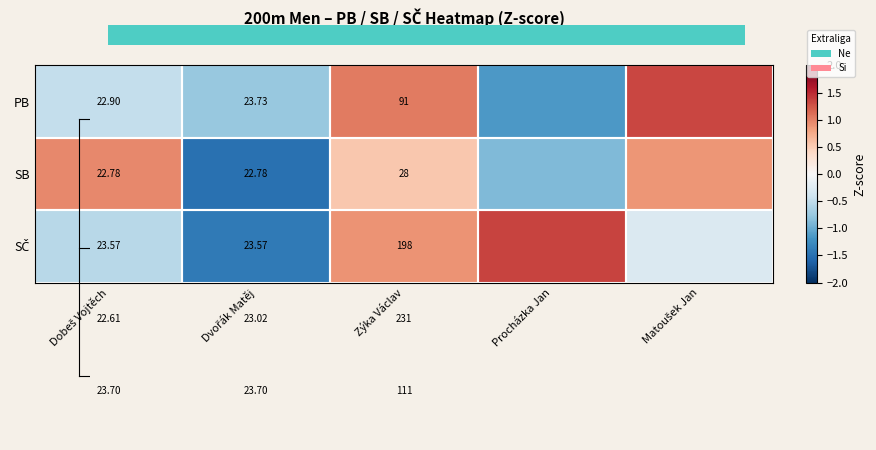

What is the difference between the PB values at Dvořák Matěj and Procházka Jan?

0.4